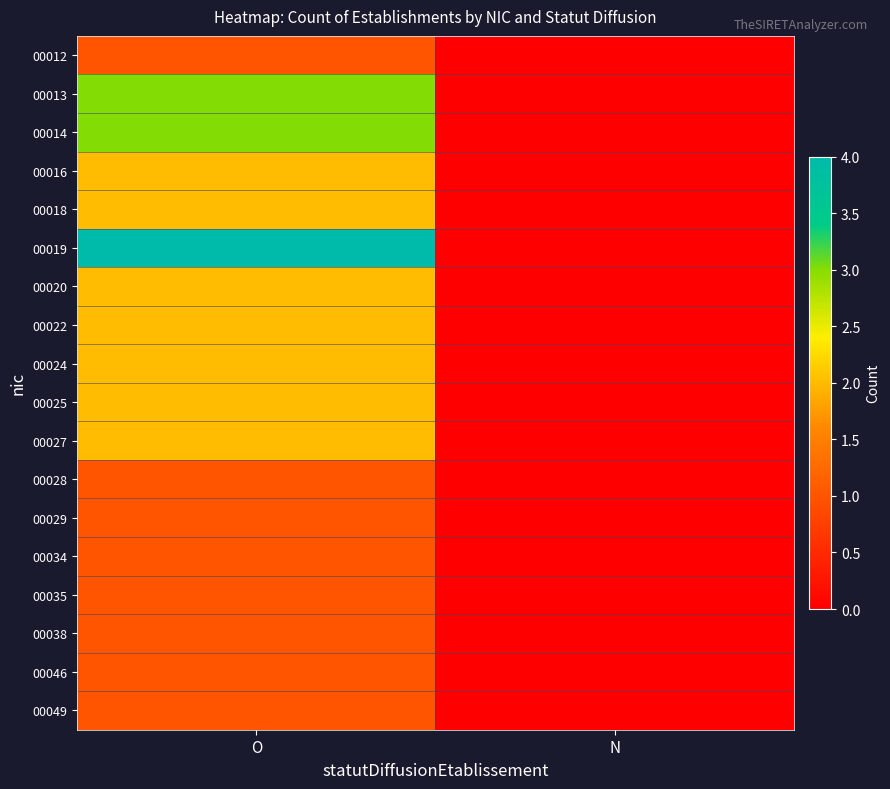

At O, list the series in order from largest to smallest.

00019, 00013, 00014, 00016, 00018, 00020, 00022, 00024, 00025, 00027, 00012, 00028, 00029, 00034, 00035, 00038, 00046, 00049